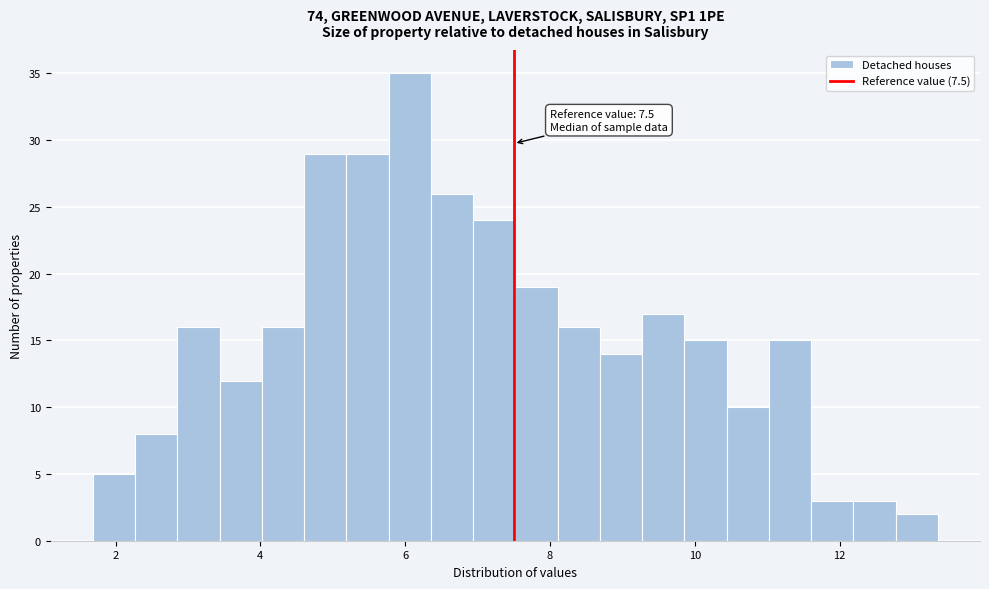

Around what value on the x-axis is the tallest bar? Give the approximate position of its centre, as read against the axis.

6.0